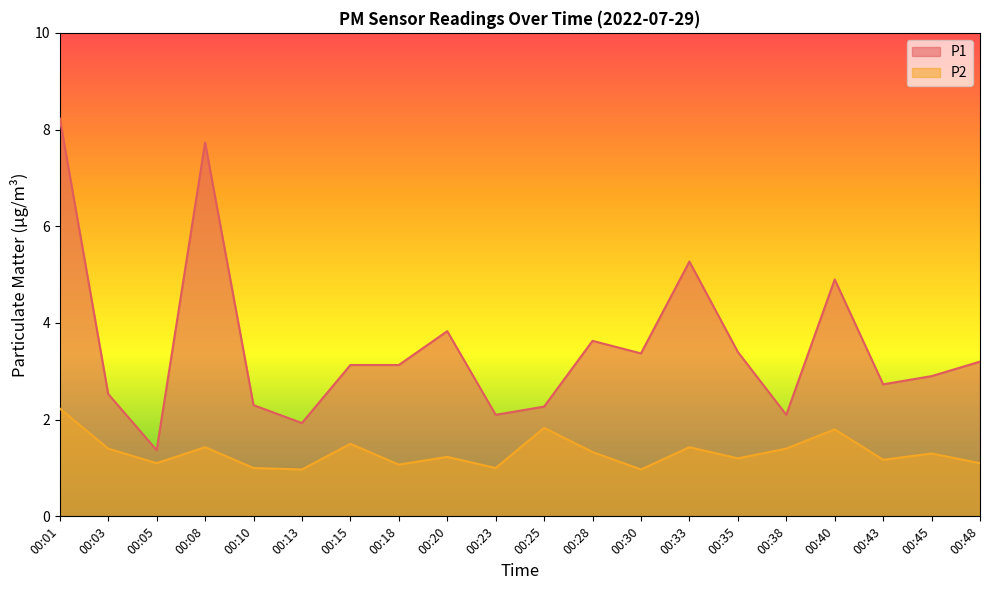

True or false: P2 has more than 2 points higher than both neighbors.

True